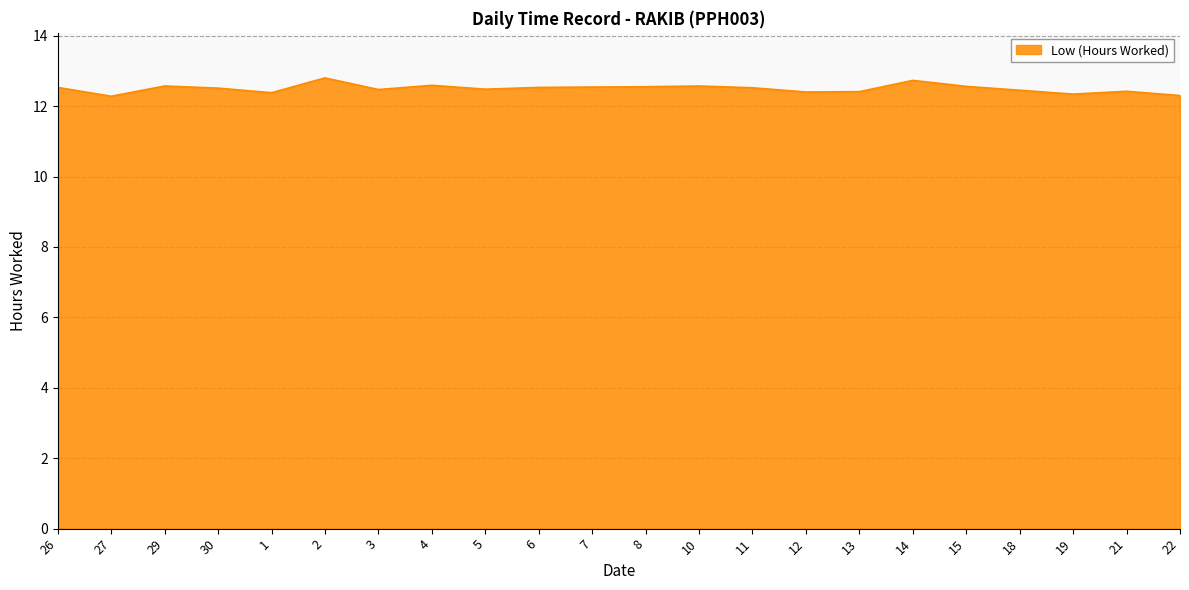

Which has a higher value, 22 or 2?

2